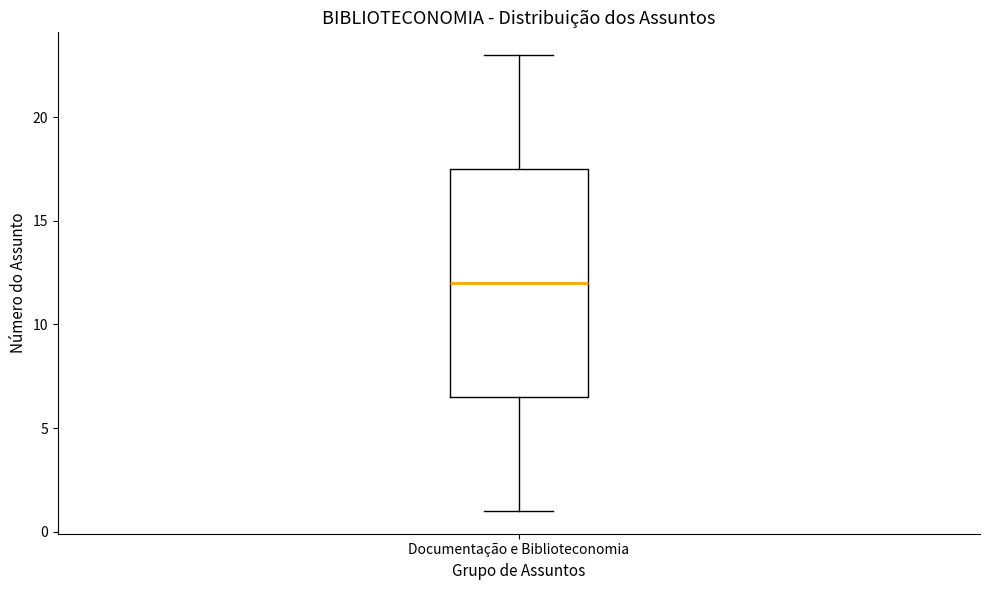

Where does the median line of the box for Documentação e Biblioteconomia sit on the y-axis? The values are not printed on the chart, so give them approximately, as read against the axis.

12.0